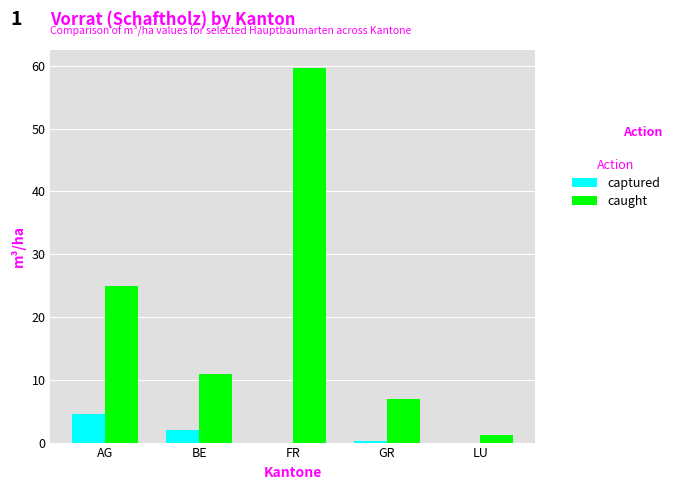

What is the approximate value of caught at BE?

10.9